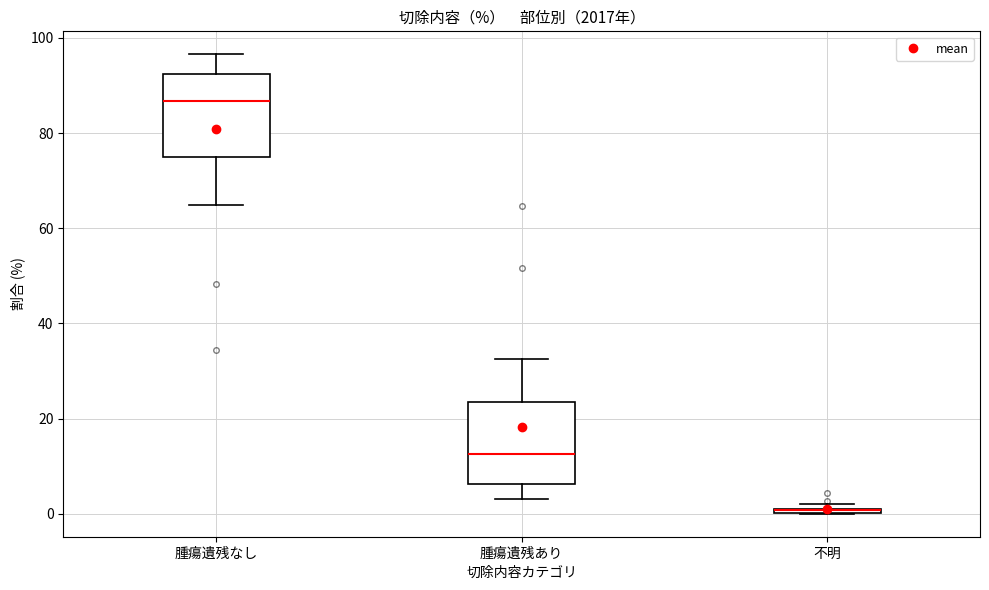

Where does the median line of the box for 腫瘍遺残あり sit on the y-axis? The values are not printed on the chart, so give them approximately, as read against the axis.

12